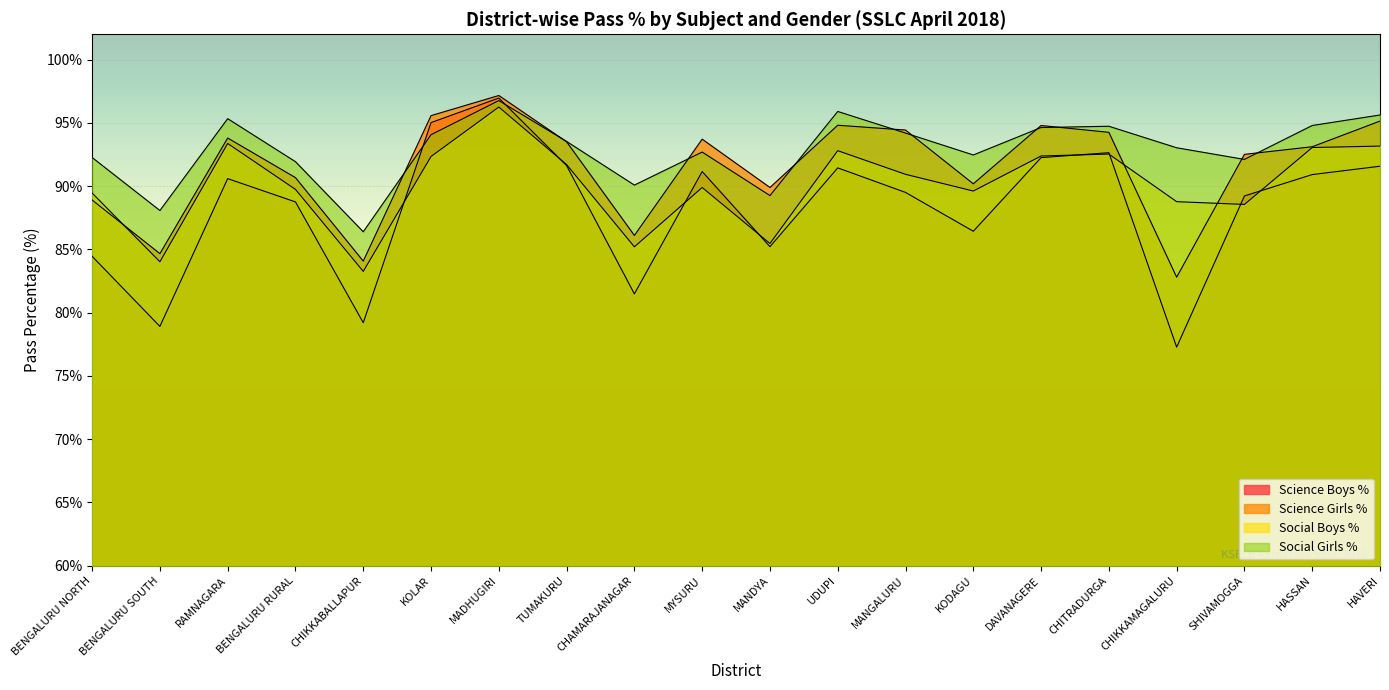

True or false: Social Girls % and Science Boys % intersect in this chart.

True